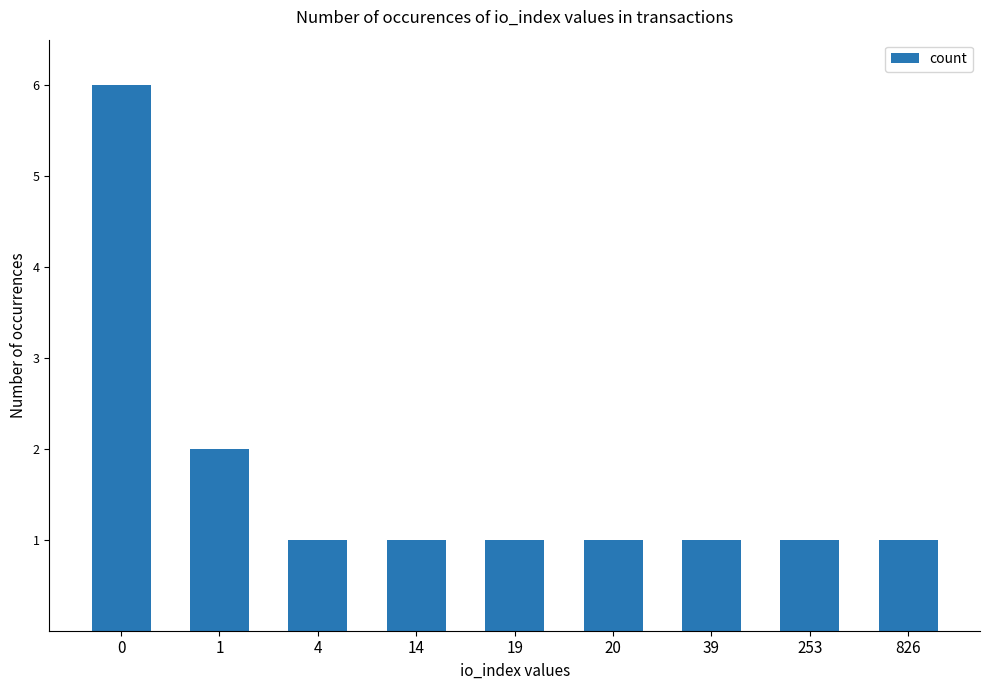

Is it true that the value at 0 is 2?

False